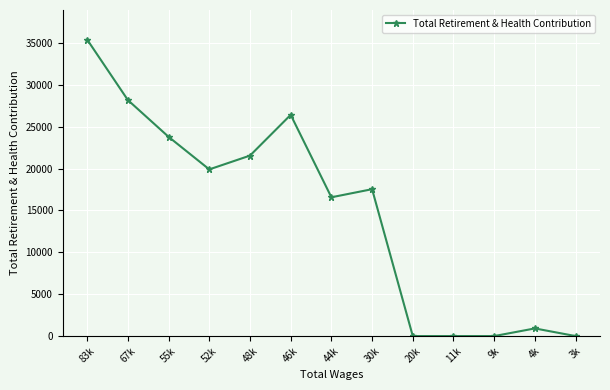

At which category does the chart reach its peak across all series?

83k